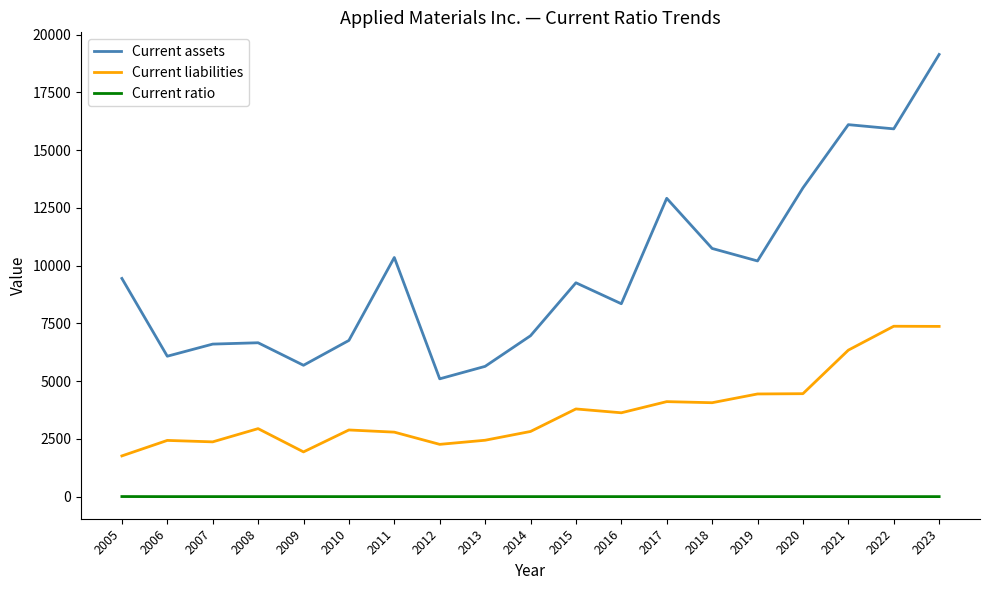

List the series in order of their peak value, lowest first.

Current ratio, Current liabilities, Current assets